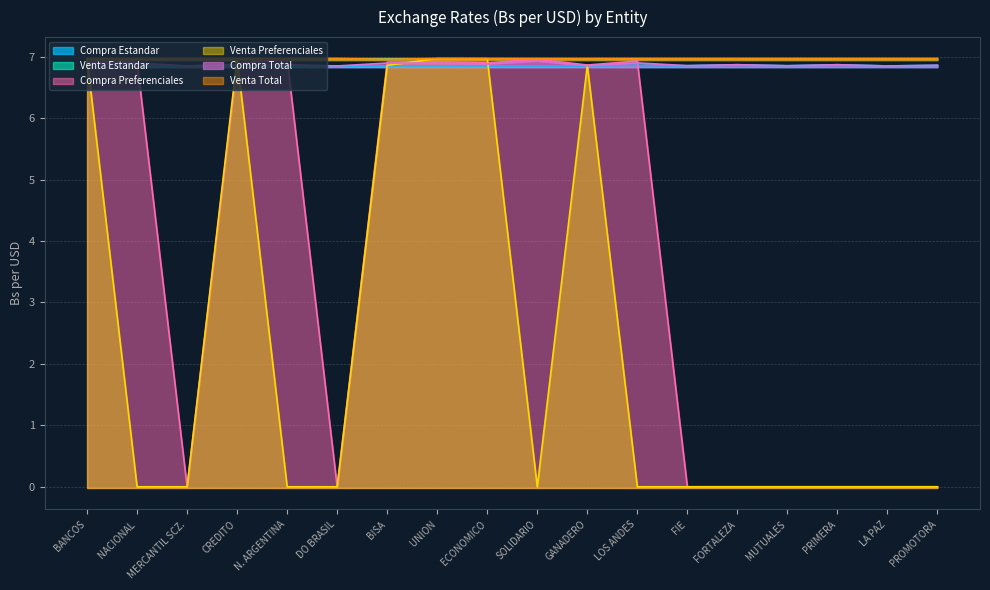

What is the total value across all series at FORTALEZA?

27.7